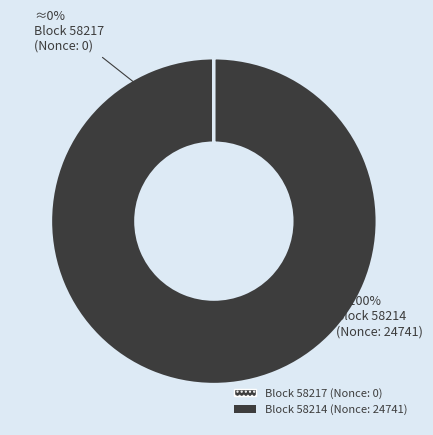

Count the number of slices in the pie.

2